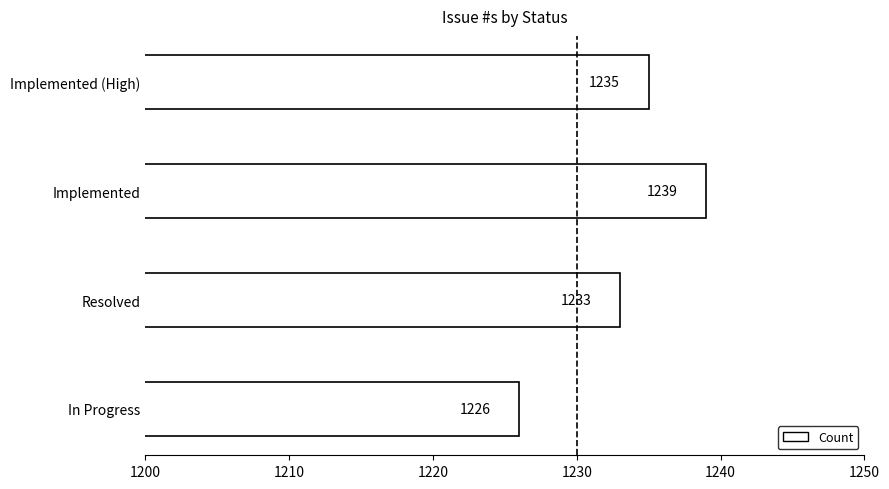

What is the change in value from Resolved to Implemented?

+6